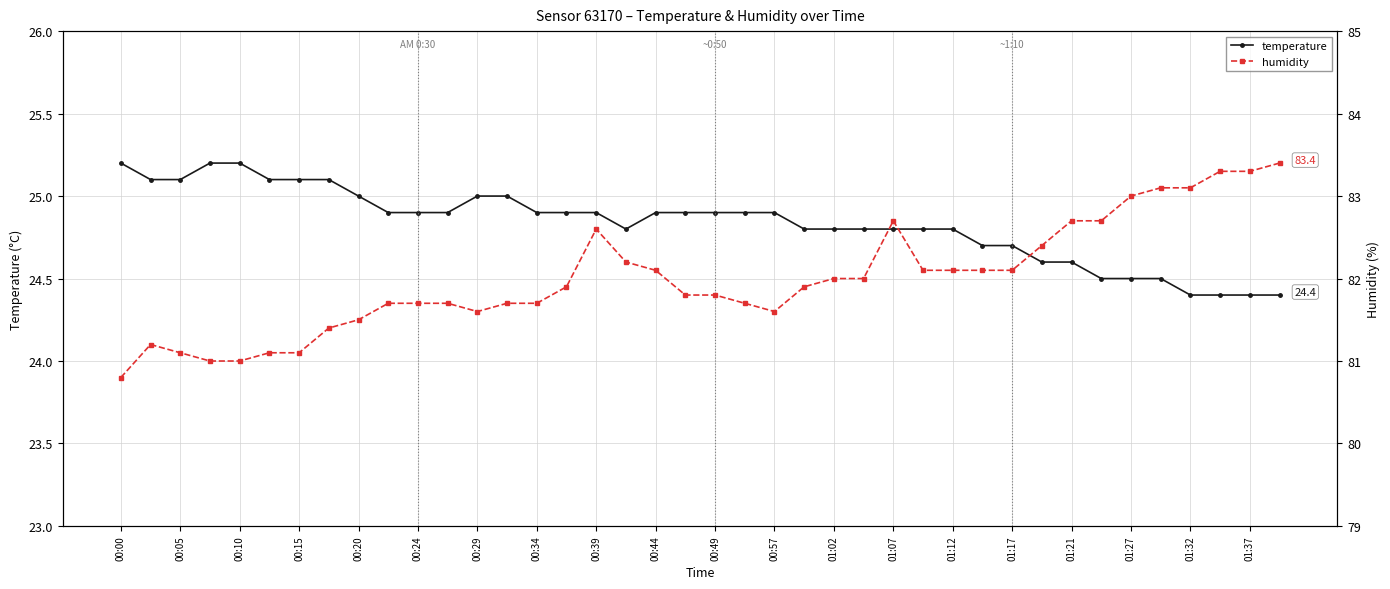

Rank the series by their average value, from highest to lowest.

humidity, temperature